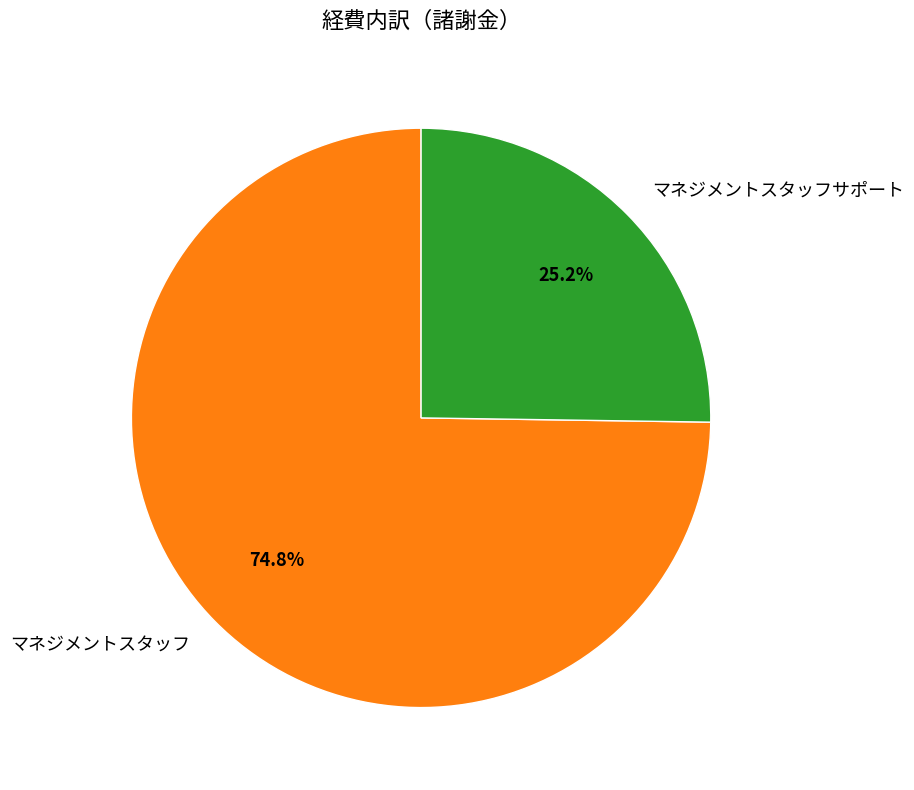

To the nearest percent, what percentage of the pie is マネジメントスタッフ?

75%